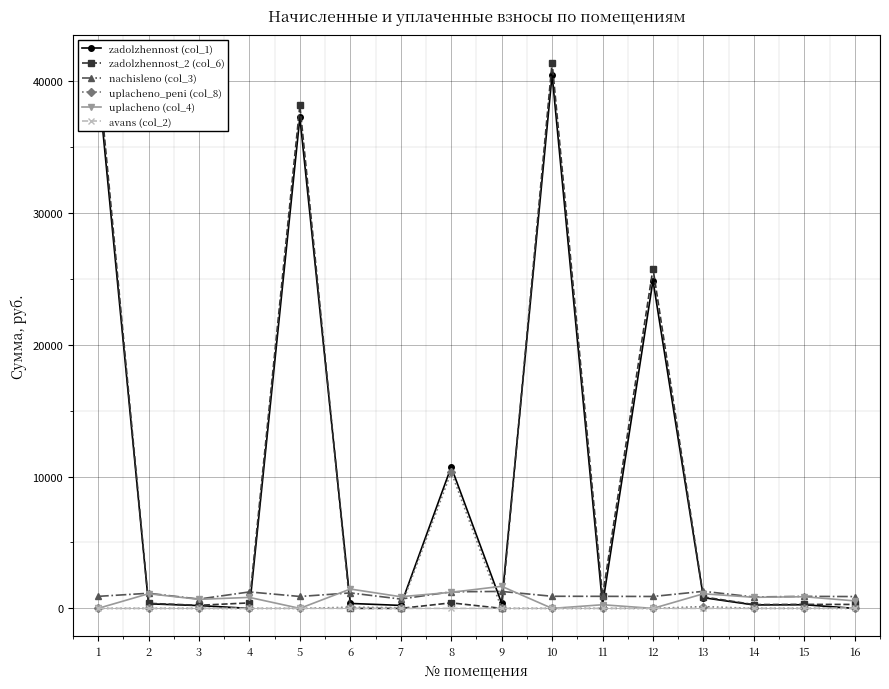

Which series ends up on top after the final intersection of avans (col_2) and zadolzhennost (col_1)?

avans (col_2)